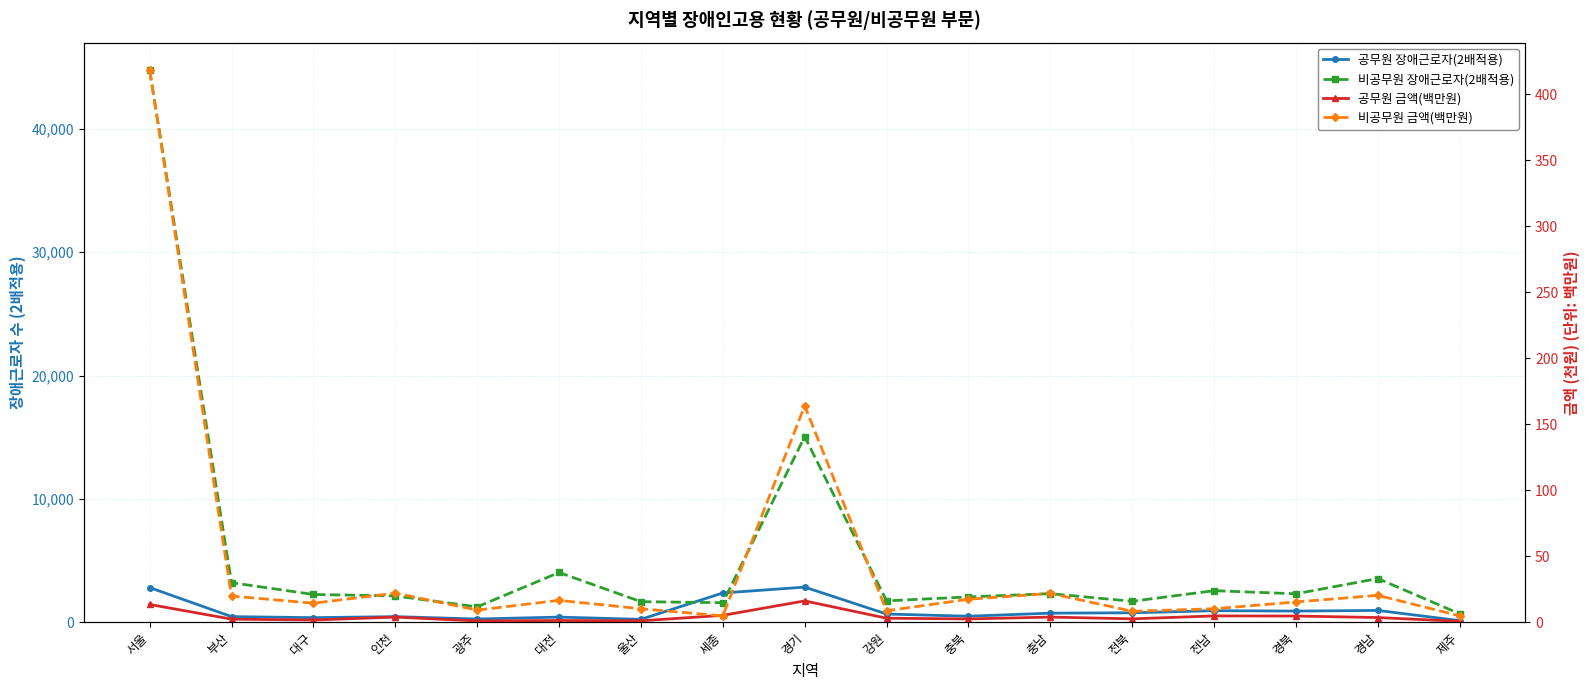

True or false: 공무원 금액(백만원) and 비공무원 장애근로자(2배적용) cross at least once.

False